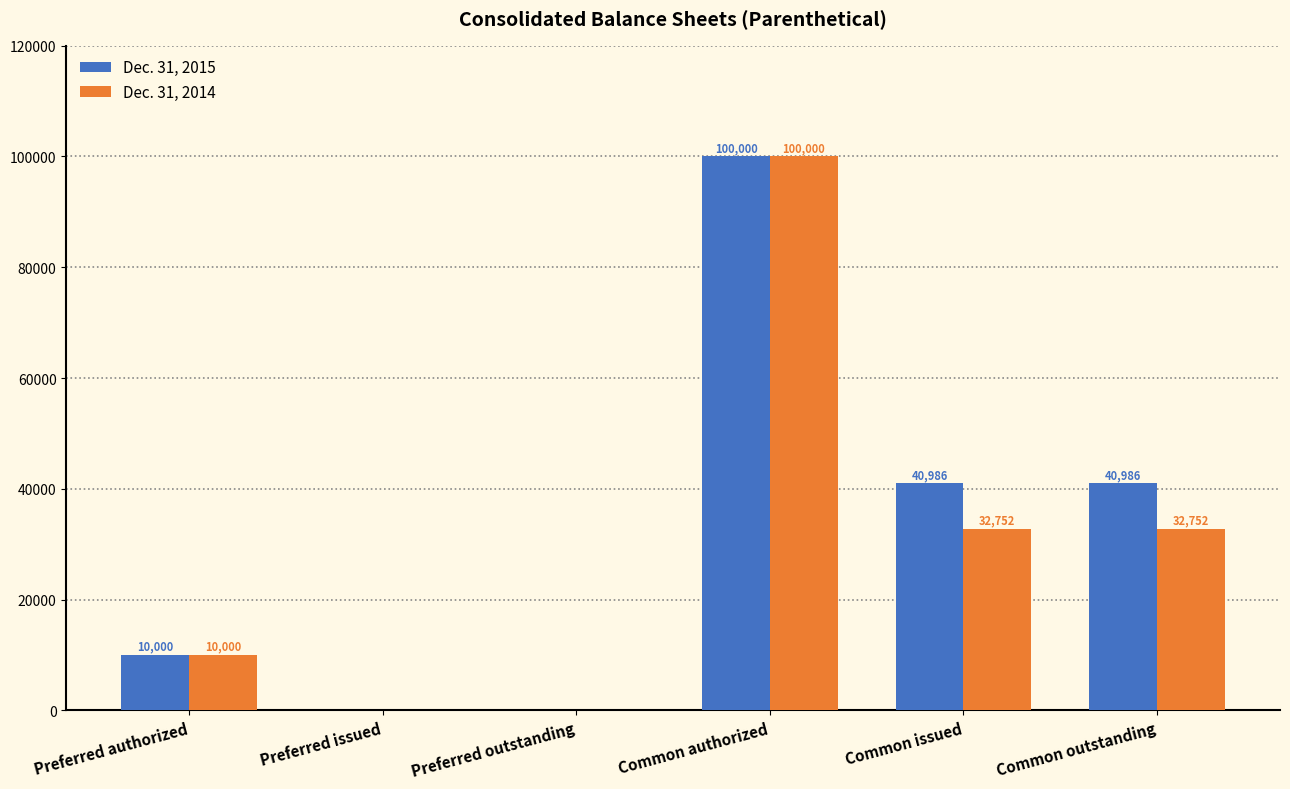

Which label corresponds to the largest value in the chart?

Common authorized